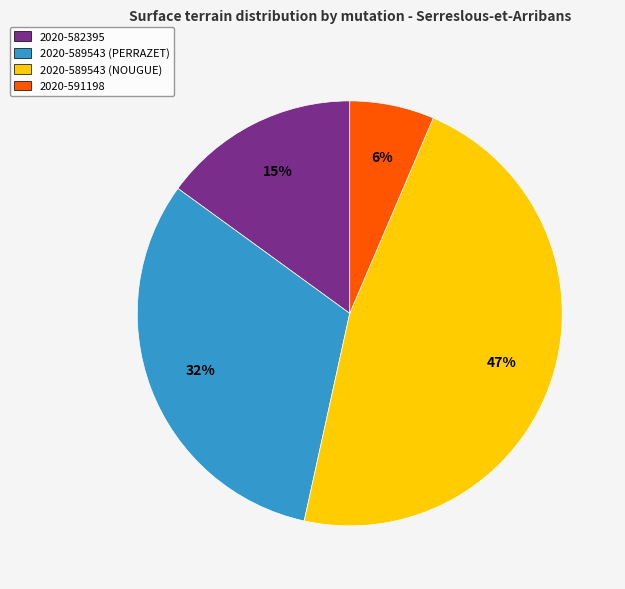

To the nearest percent, what is the difference between the largest and smallest slice percentages?

41%